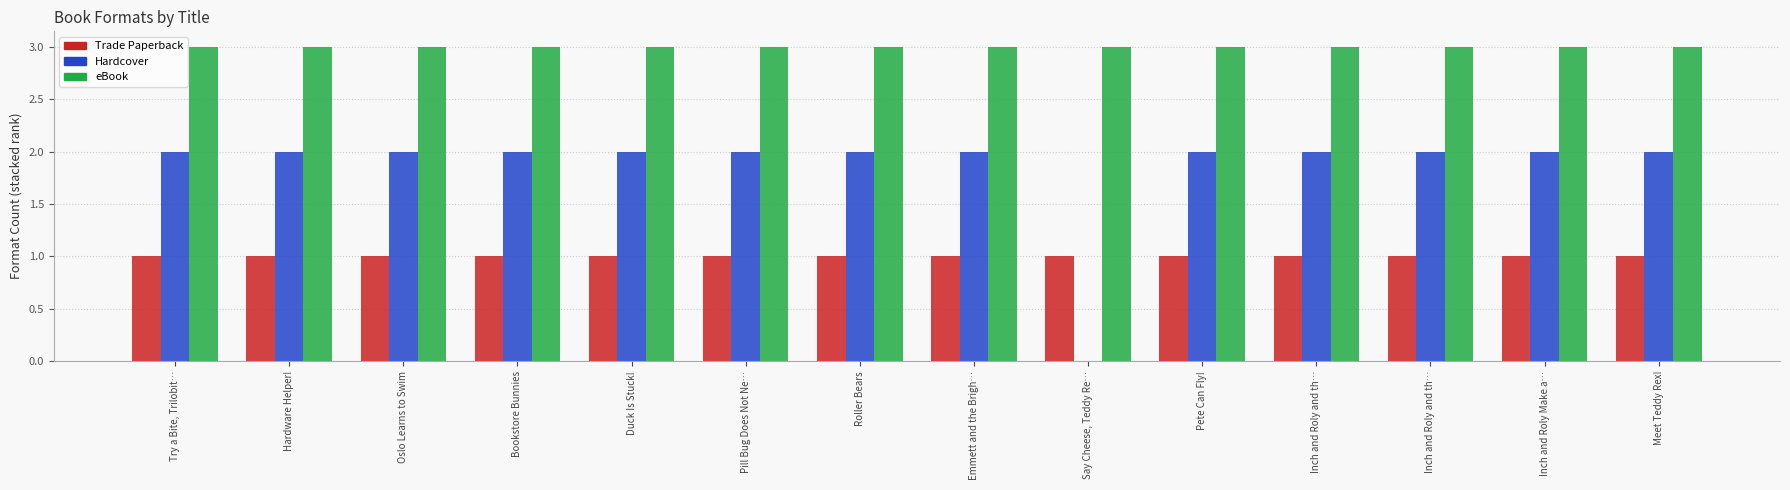

At which category is the sum across all series the highest?

Try a Bite, Trilobit…